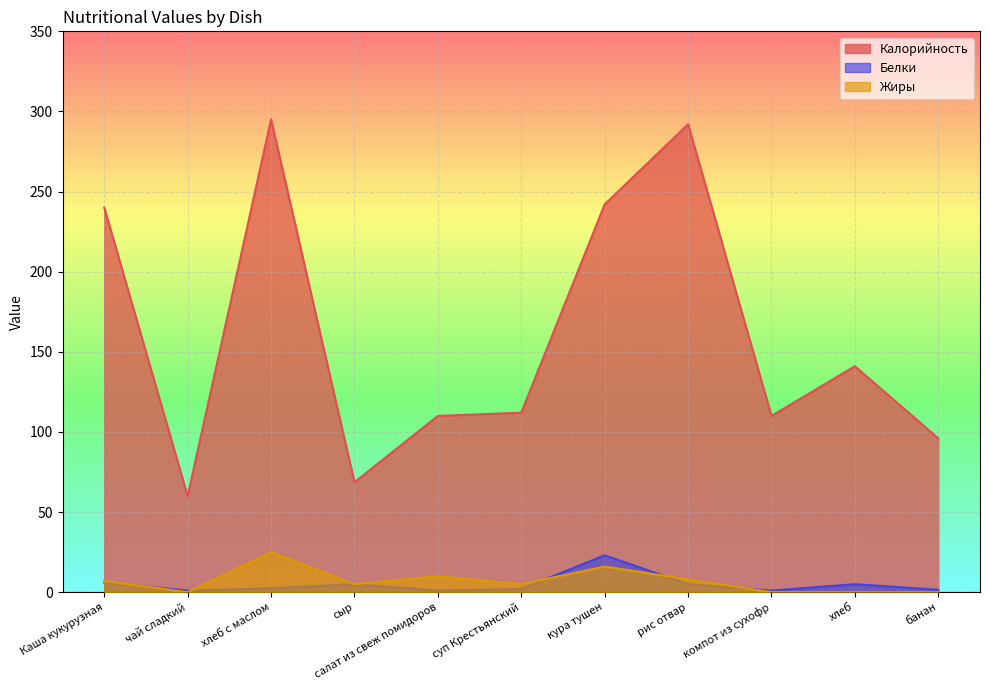

What is the approximate value of Белки at хлеб?

5.0